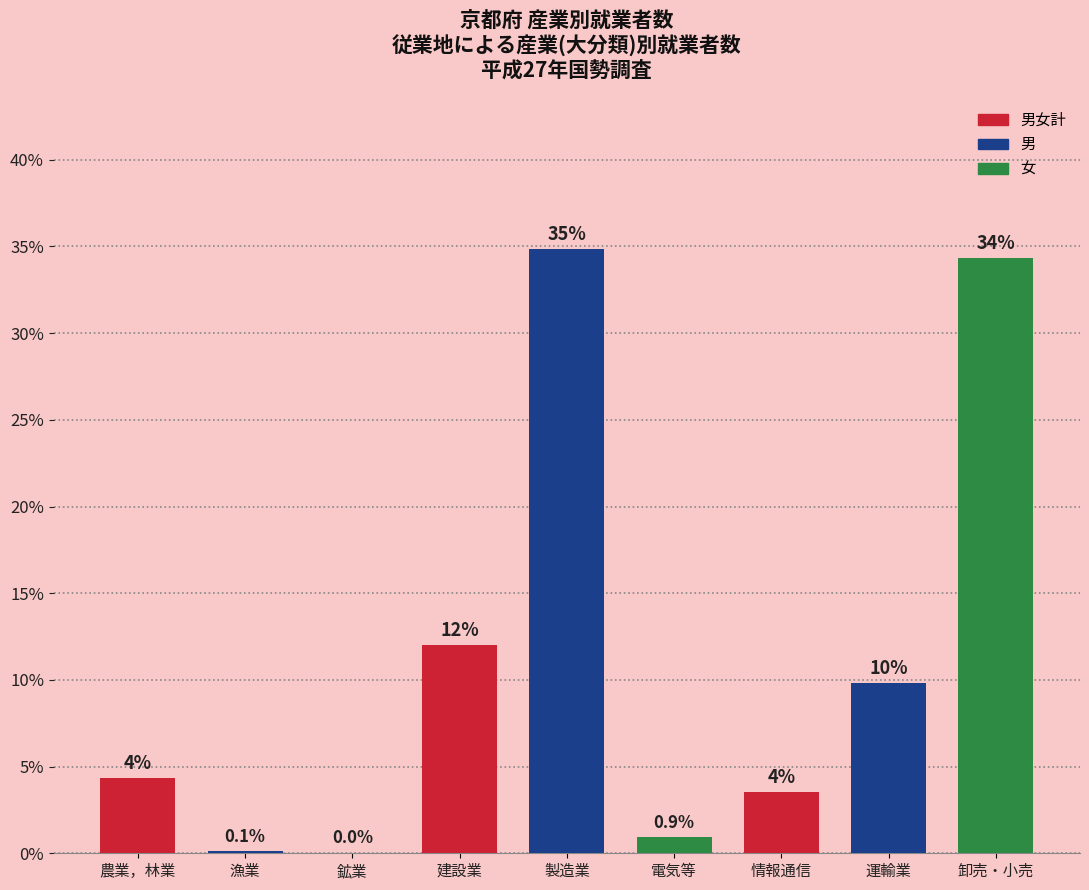

Which has a higher value, 運輸業 or 製造業?

製造業